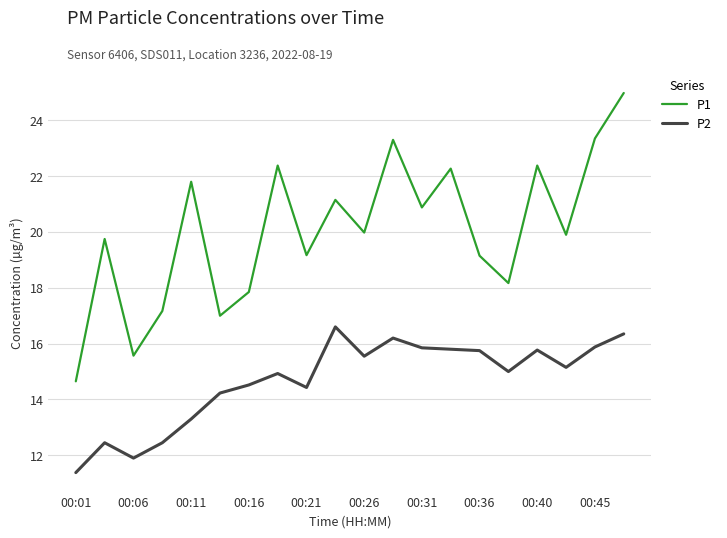

What is the smallest value displayed?

11.4